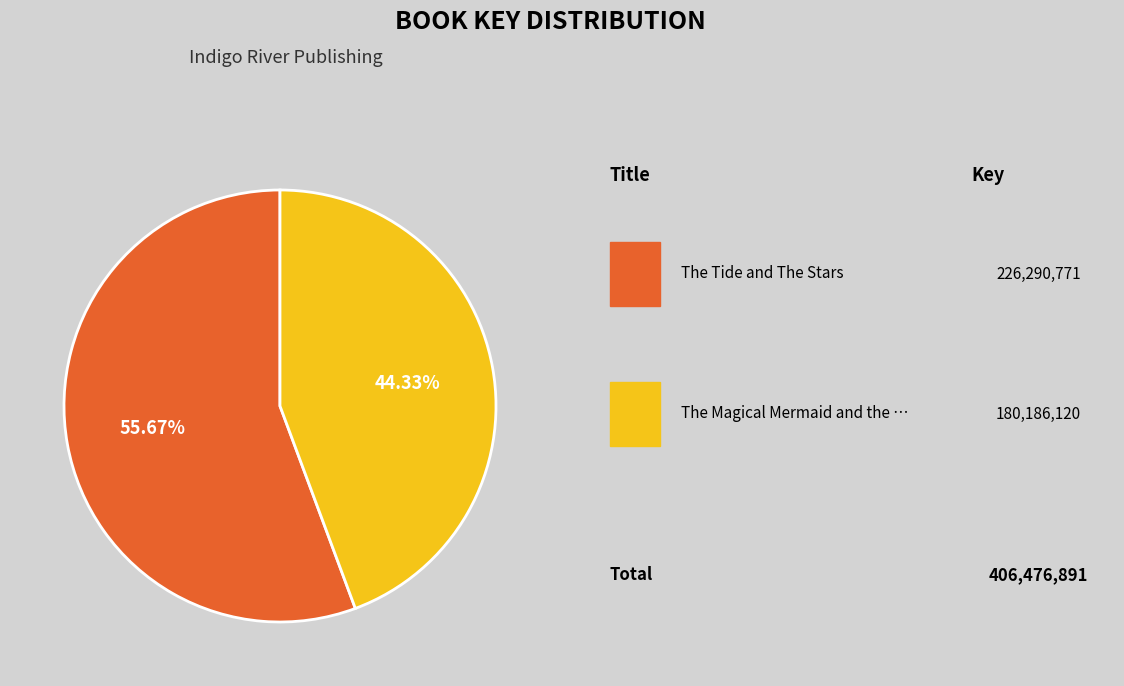

Is there a majority slice in this chart?

Yes